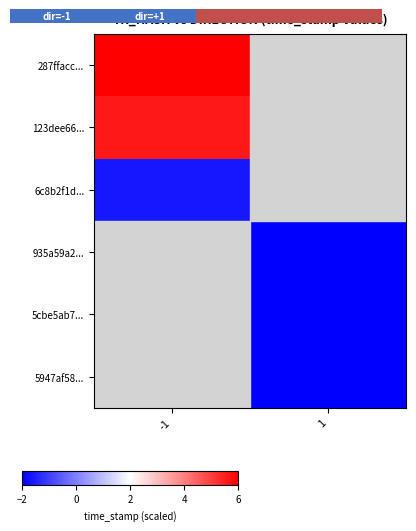

Rank the series by their maximum value, from highest to lowest.

287ffacc..., 123dee66..., 6c8b2f1d..., 935a59a2..., 5cbe5ab7..., 5947af58...